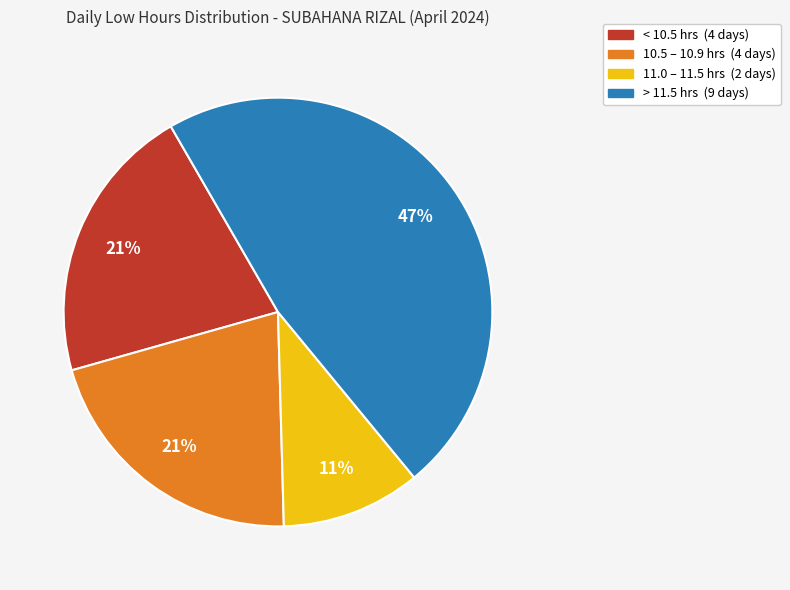

Is there any slice that represents more than half of the pie?

No